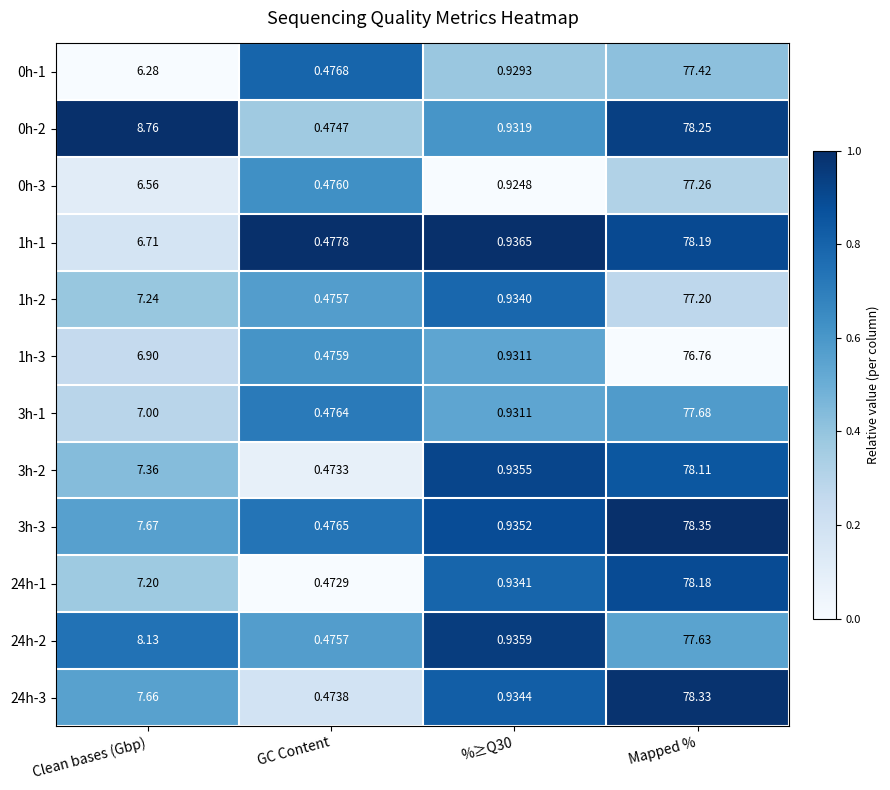

Which series has the widest spread of values?

3h-3